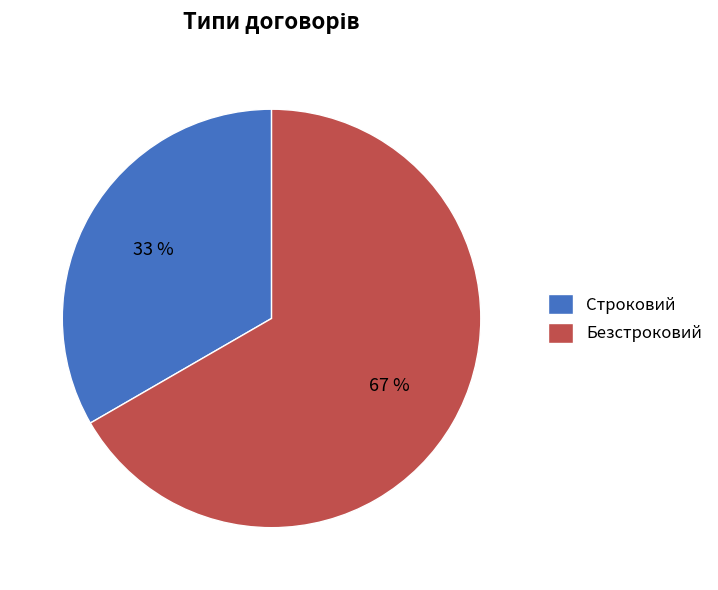

Combined, do Строковий and Безстроковий account for over 50%?

Yes